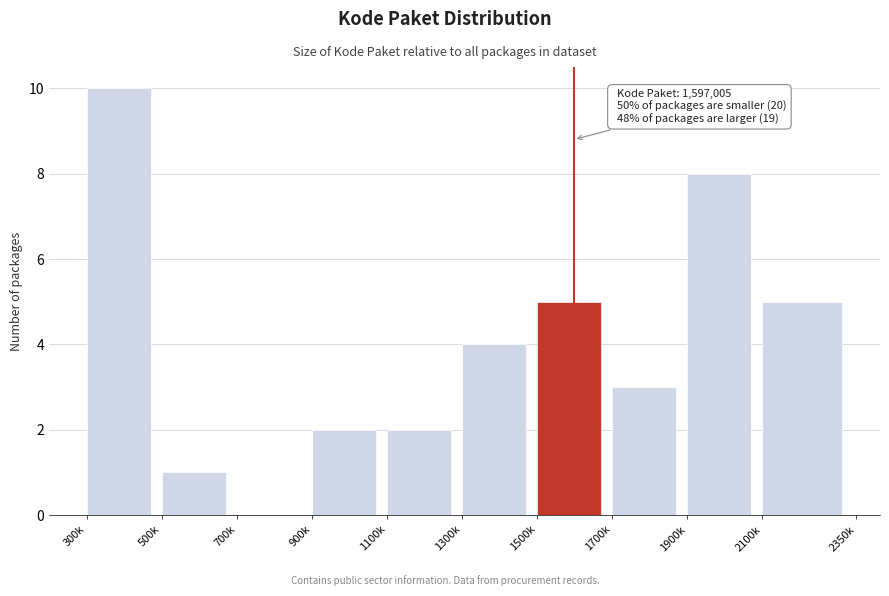

Reading left to right, what are all the values shown in this chart?

300k=10	500k=1	700k=0	900k=2	1100k=2	1300k=4	1500k=5	1700k=3	1900k=8	2100k=5